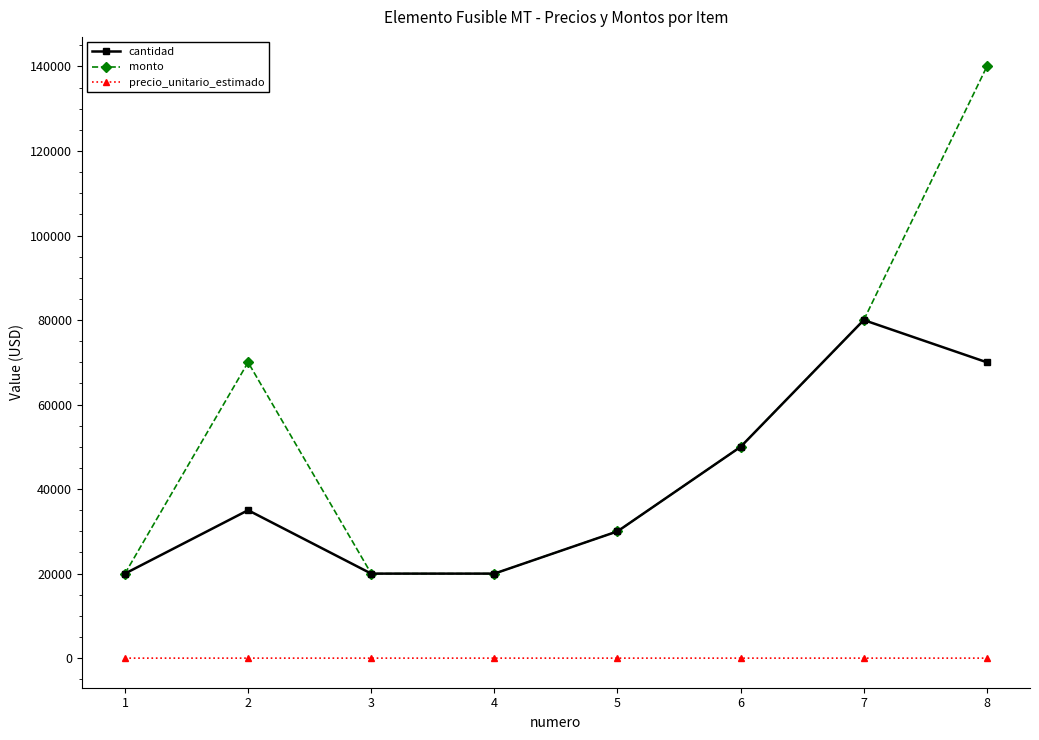

Which series has the largest range (max minus min)?

monto